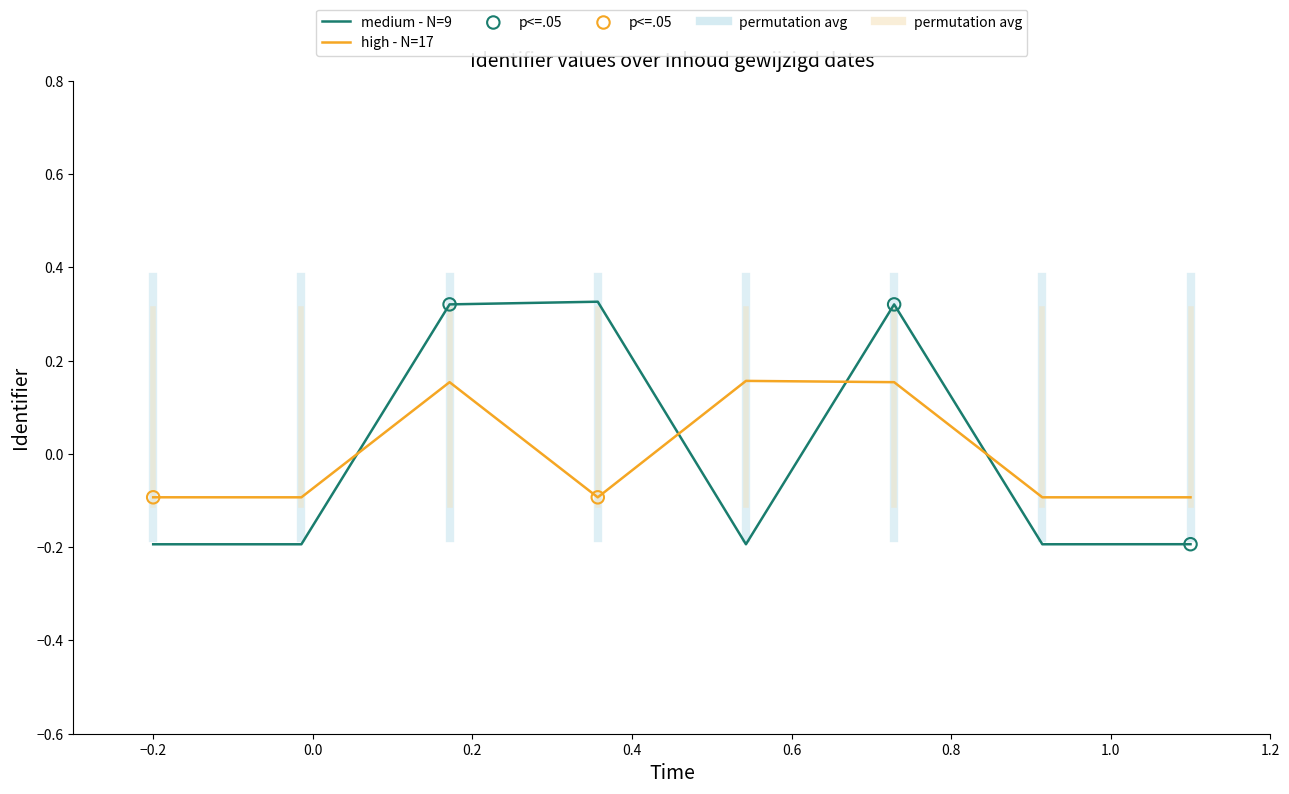

Which series has the largest range (max minus min)?

medium - N=9